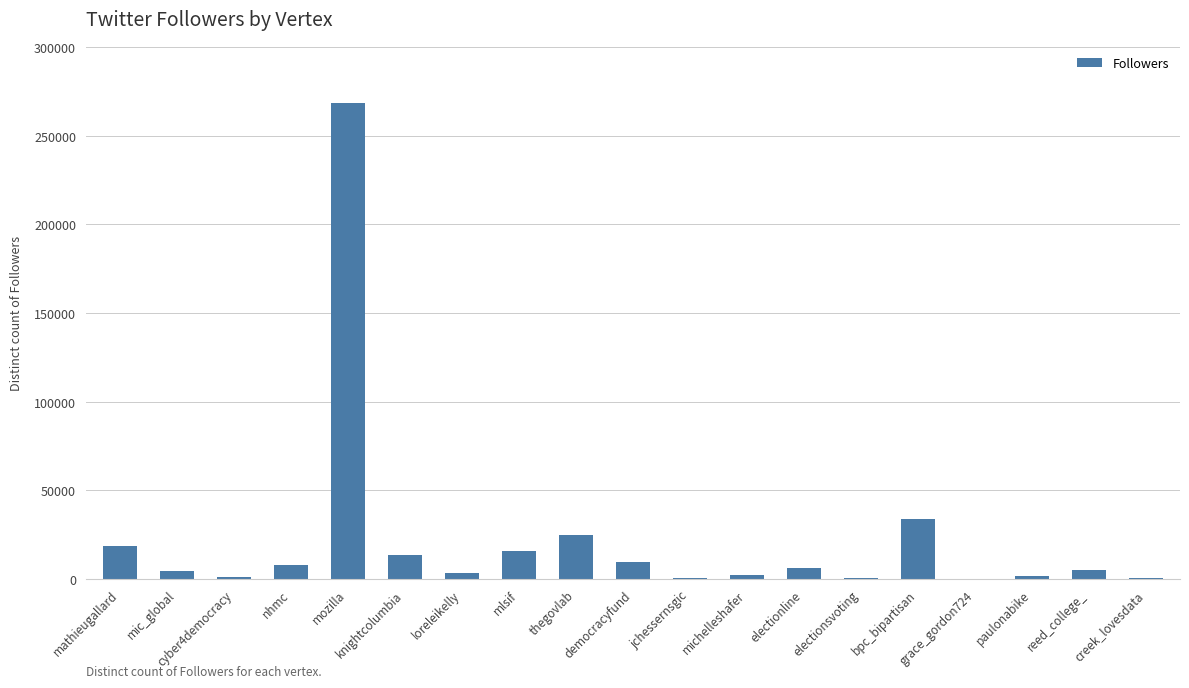

Which label corresponds to the largest value in the chart?

mozilla